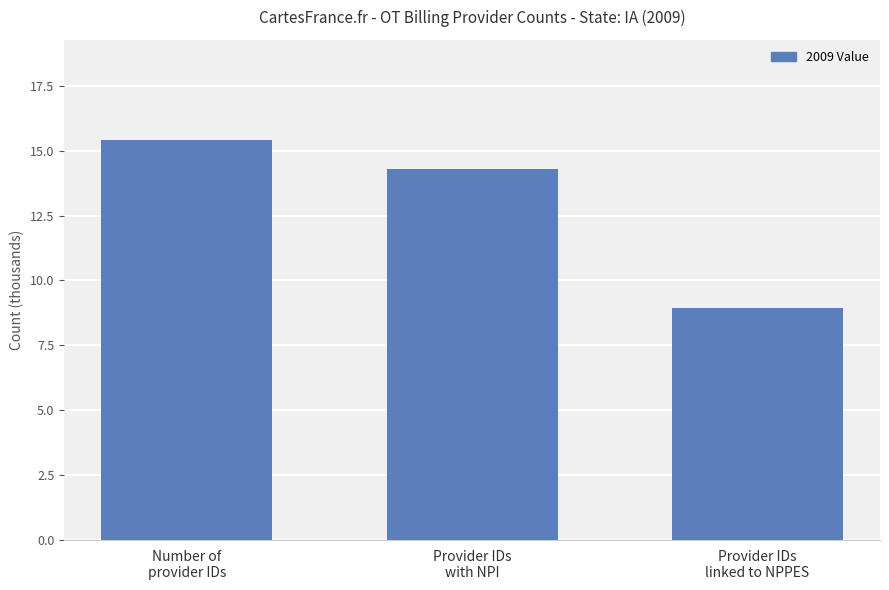

Where does the data first go above 14?

Number of
provider IDs